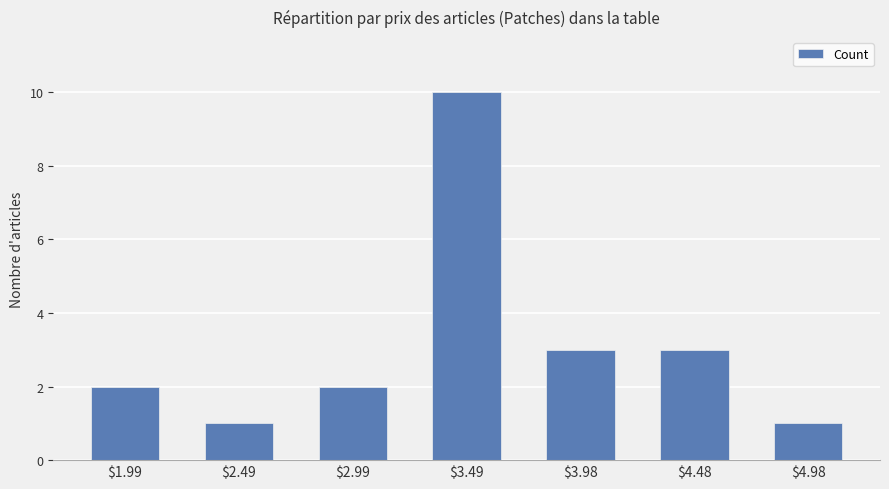

What is the difference between the maximum and minimum values?

9